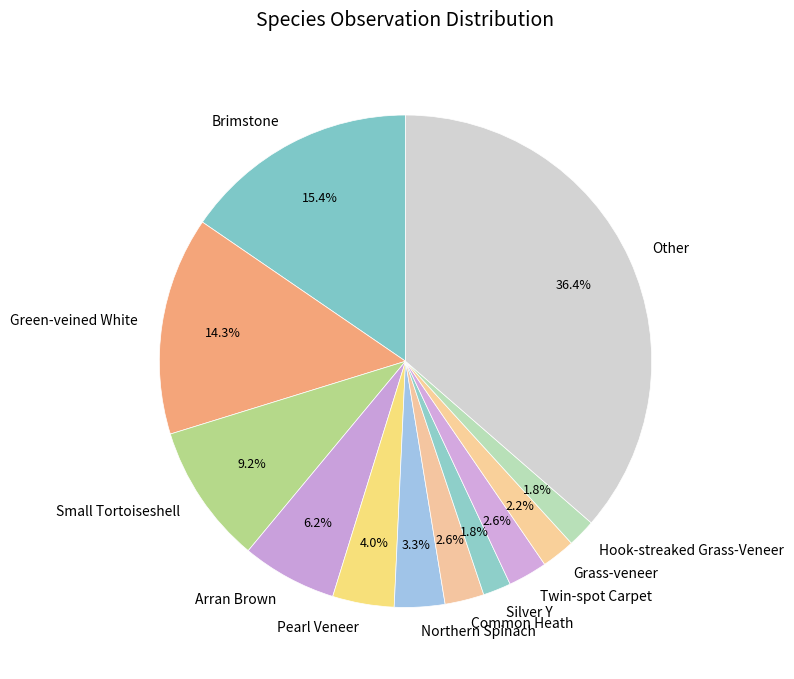

How much of the chart is everything except Hook-streaked Grass-Veneer?

98.2%